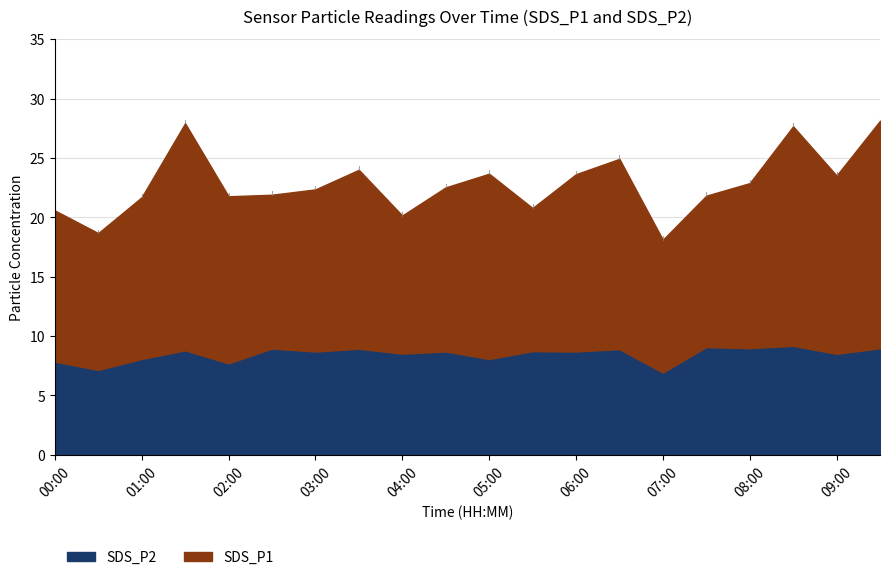

What is the label of the 4th point from the left?

01:30